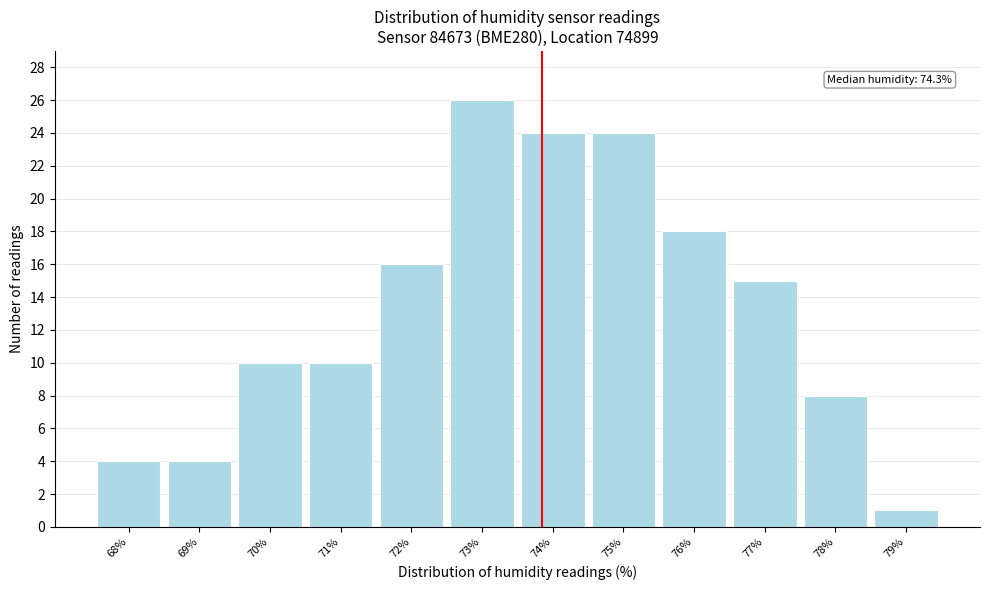

Reading left to right, transcribe all the data shown in this chart.

68%=4	69%=4	70%=10	71%=10	72%=16	73%=26	74%=24	75%=24	76%=18	77%=15	78%=8	79%=1